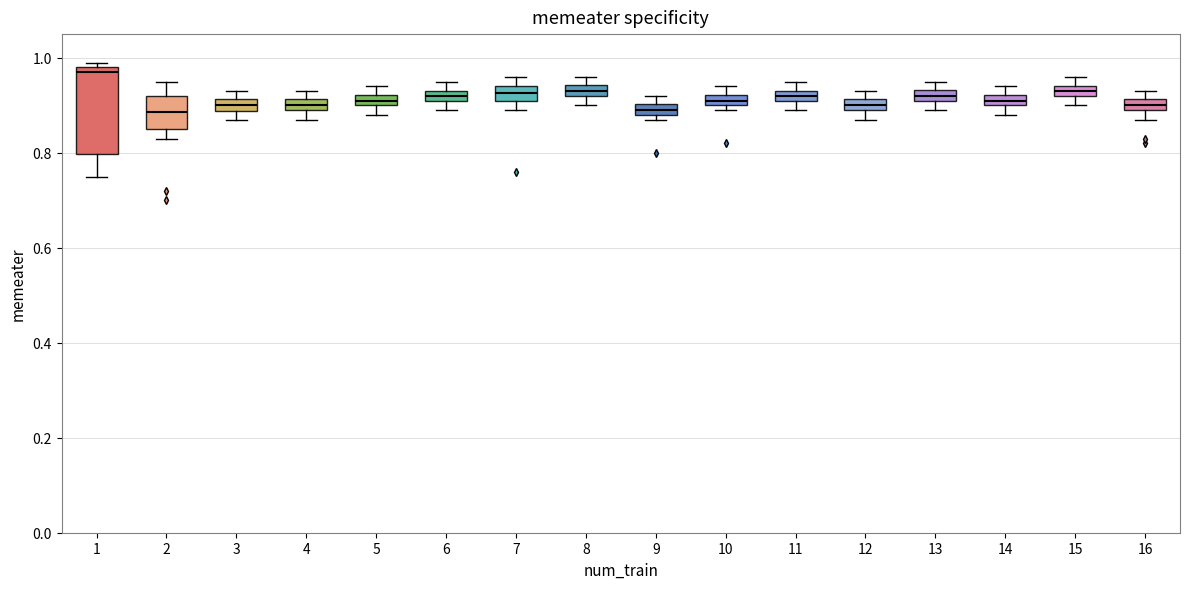

Which box has the highest median line?

1